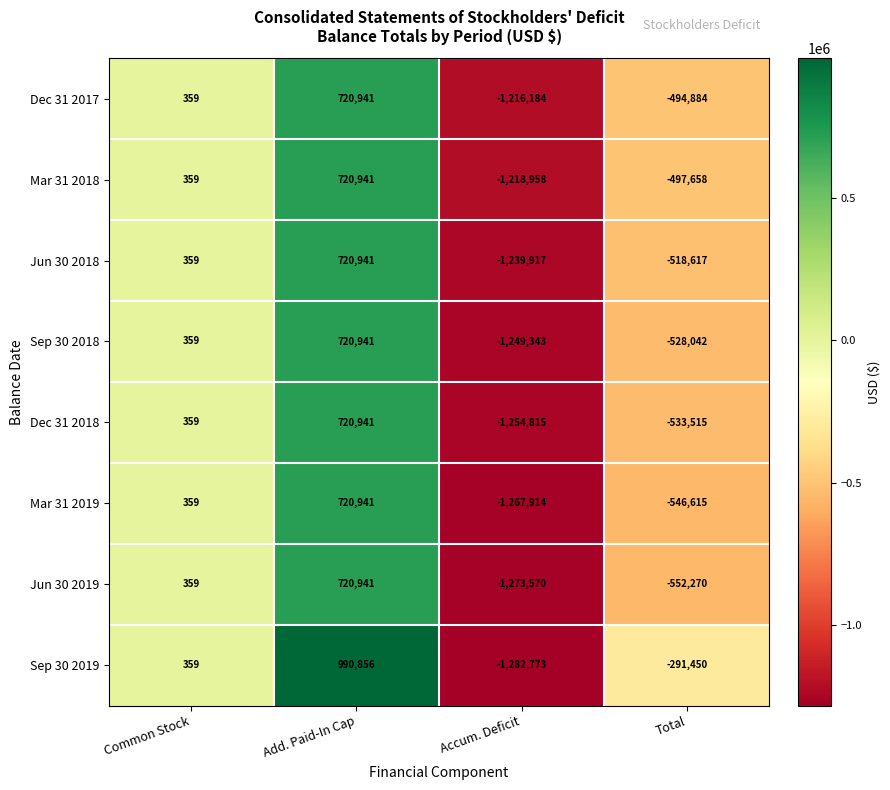

Which series has the largest total across all categories?

Sep 30 2019